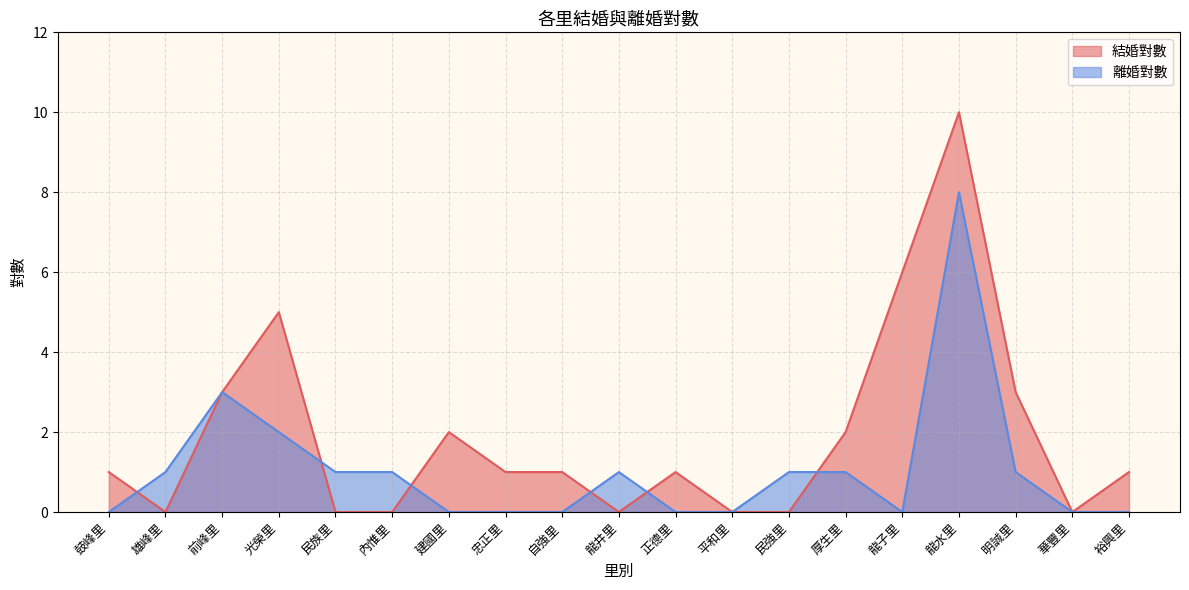

How many data points in 結婚對數 are less than 1?

7